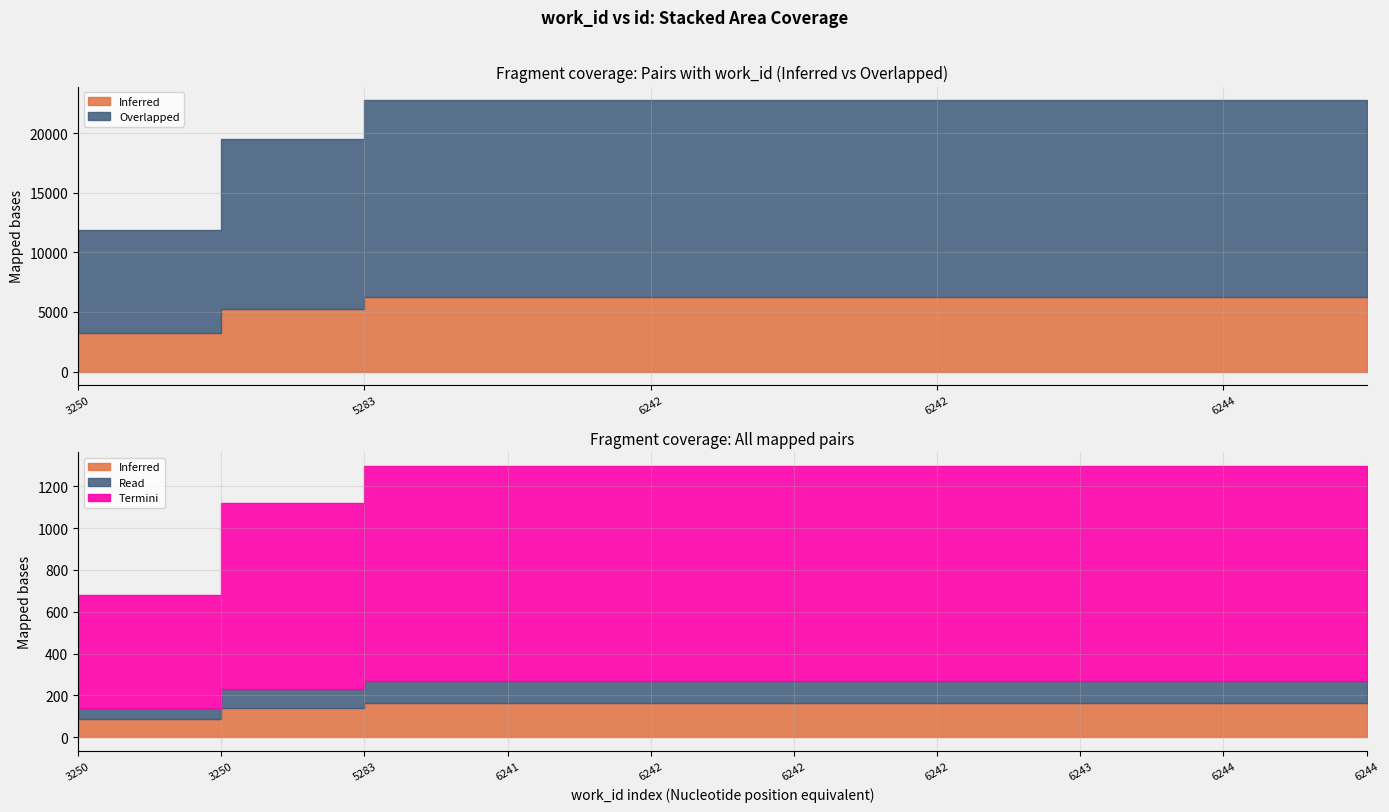

The value of Inferred at 6242 is 5014. True or false?

False